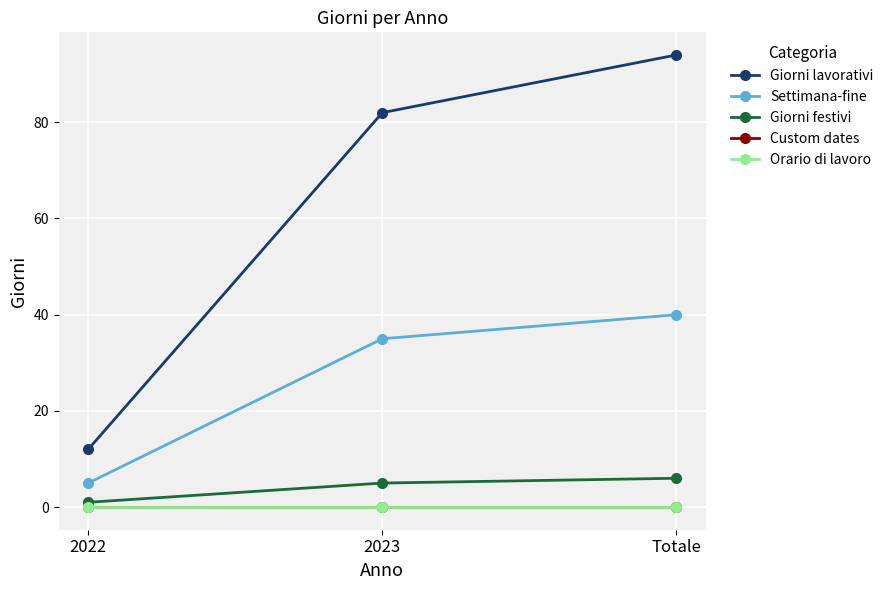

What is the spread (max minus min) of values at 2023?

82